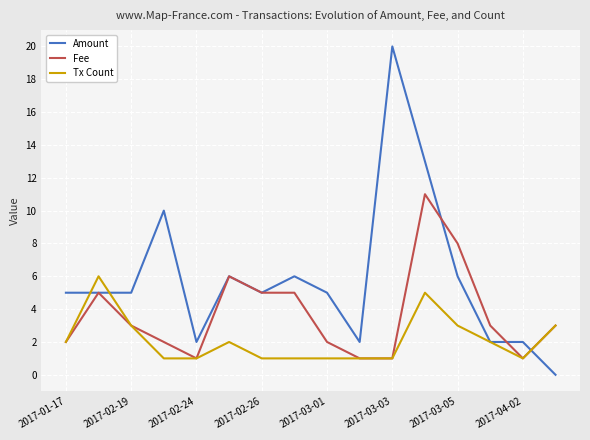

At how many categories does at least one series exceed 7?

4